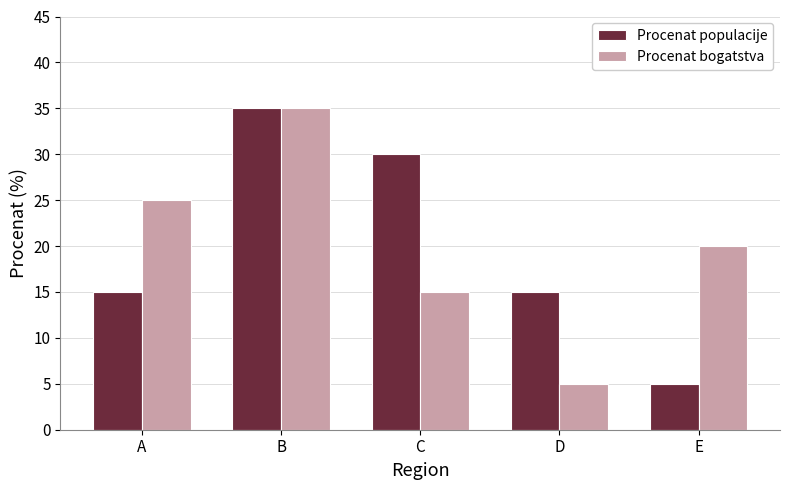

At which label does Procenat populacije reach its peak?

B